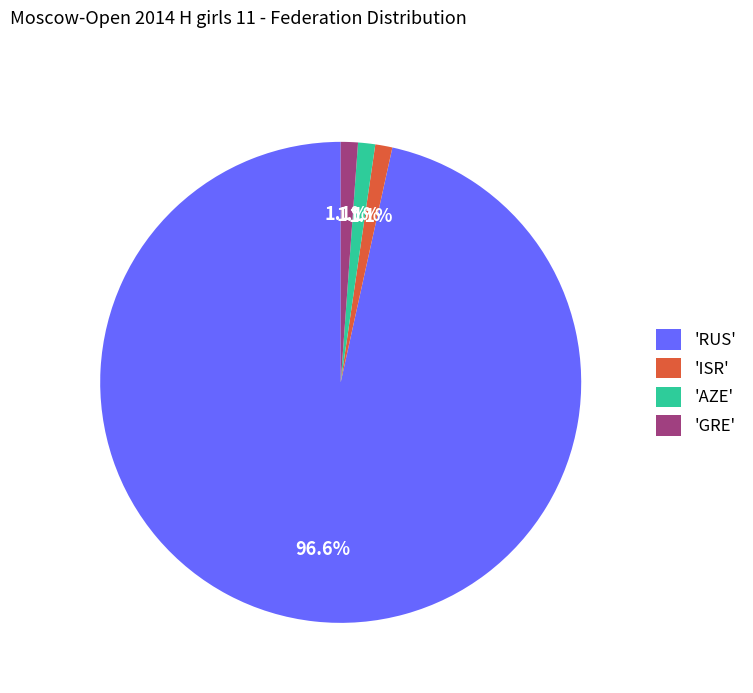

What percentage is NOT represented by 'AZE'?

98.9%